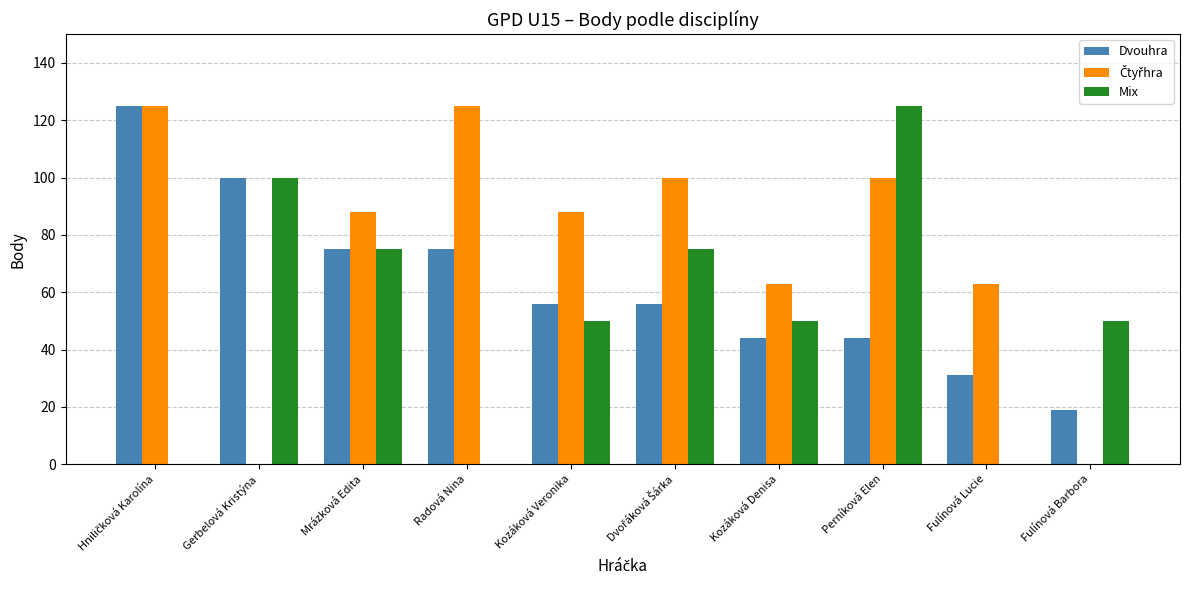

What is the sum of the Dvouhra values at Fulínová Lucie and Gerbelová Kristýna?

131